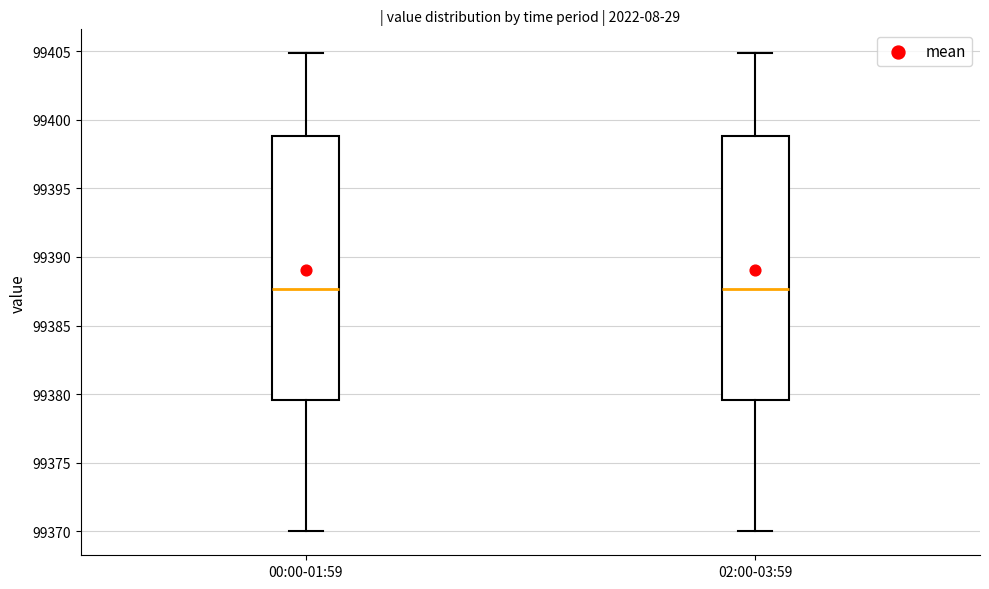

Reading left to right, read every box against the y-axis: the position of its median line, the range the box covers, and the ends of its whiskers. The values are not printed on the chart, so give them approximately, as read against the axis.

00:00-01:59: median 99387.5, box 99379.5 to 99399.0, whiskers 99370.0 to 99405.0
02:00-03:59: median 99387.5, box 99379.5 to 99399.0, whiskers 99370.0 to 99405.0